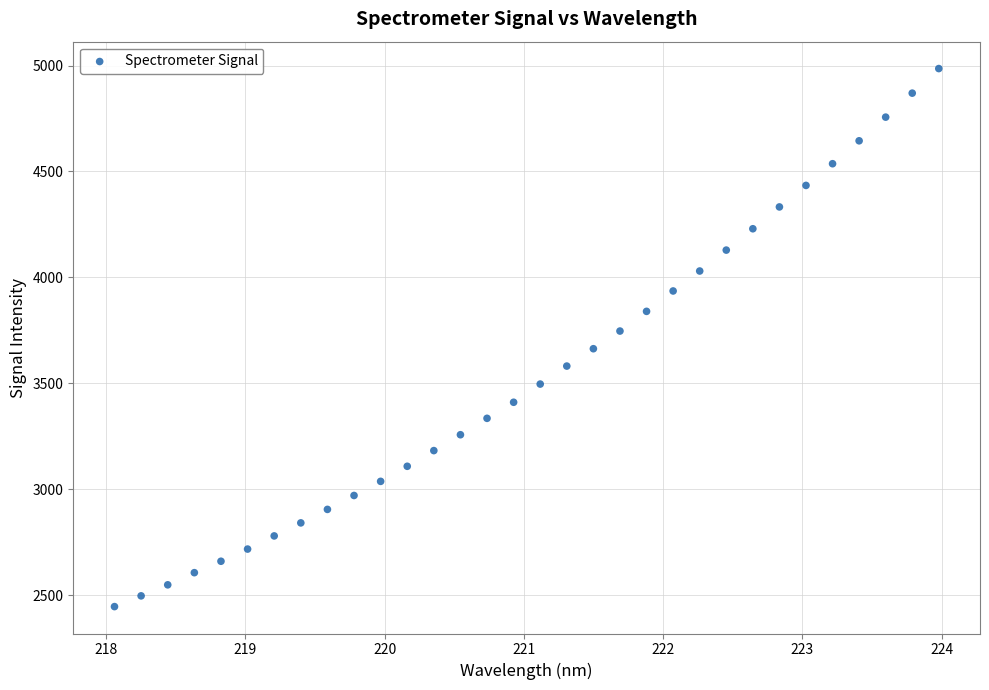

What is the range of X values (max minus min)?

5.9